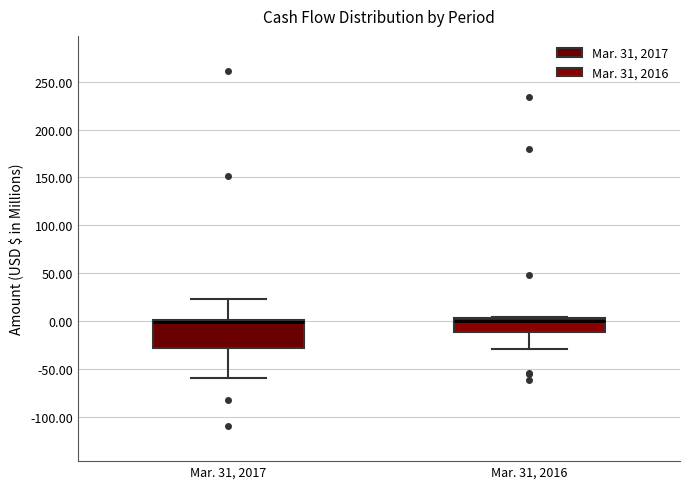

Reading left to right, read every box against the y-axis: the position of its median line, the range the box covers, and the ends of its whiskers. The values are not printed on the chart, so give them approximately, as read against the axis.

Mar. 31, 2017: median 0 (drawn on the box's upper edge), box -30 to 0, whiskers -60 to 25
Mar. 31, 2016: median 0, box -10 to 5, whiskers -30 to 5